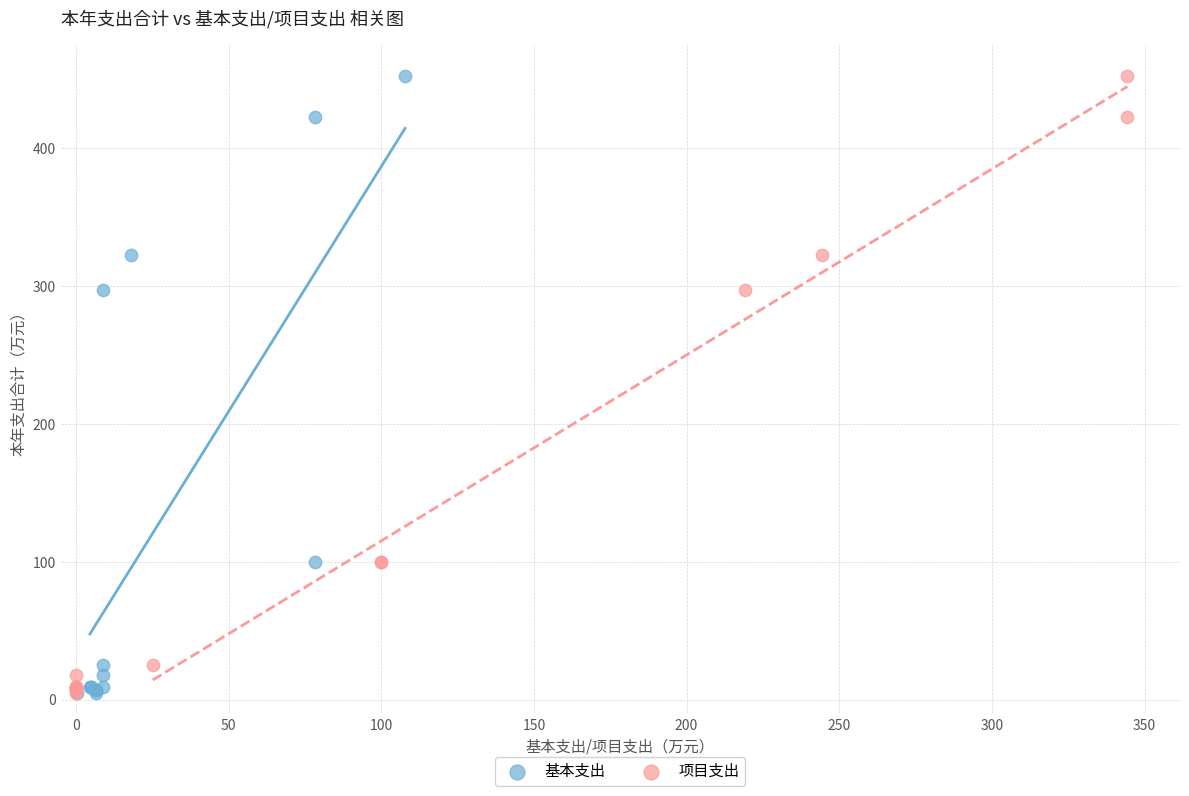

What are all the series names shown in the legend?

基本支出, 项目支出